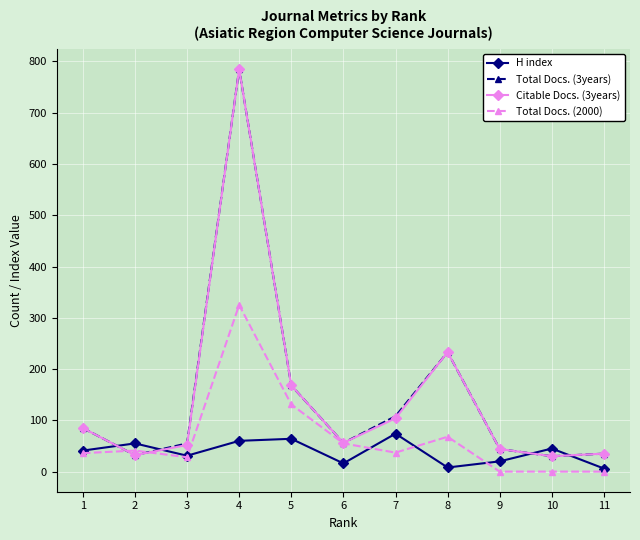

Which series ends up on top after the final intersection of Total Docs. (3years) and Total Docs. (2000)?

Total Docs. (3years)